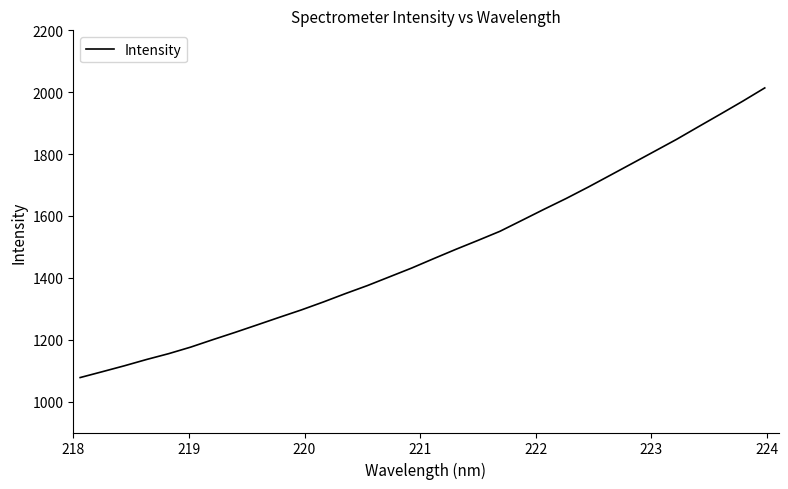

What is the minimum value shown in the chart?

1077.6